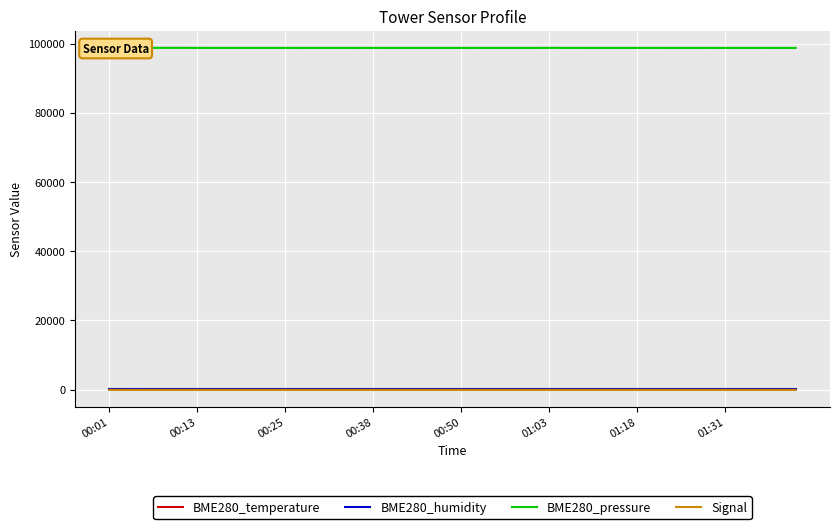

Which category has the highest value in the BME280_temperature series?

00:13